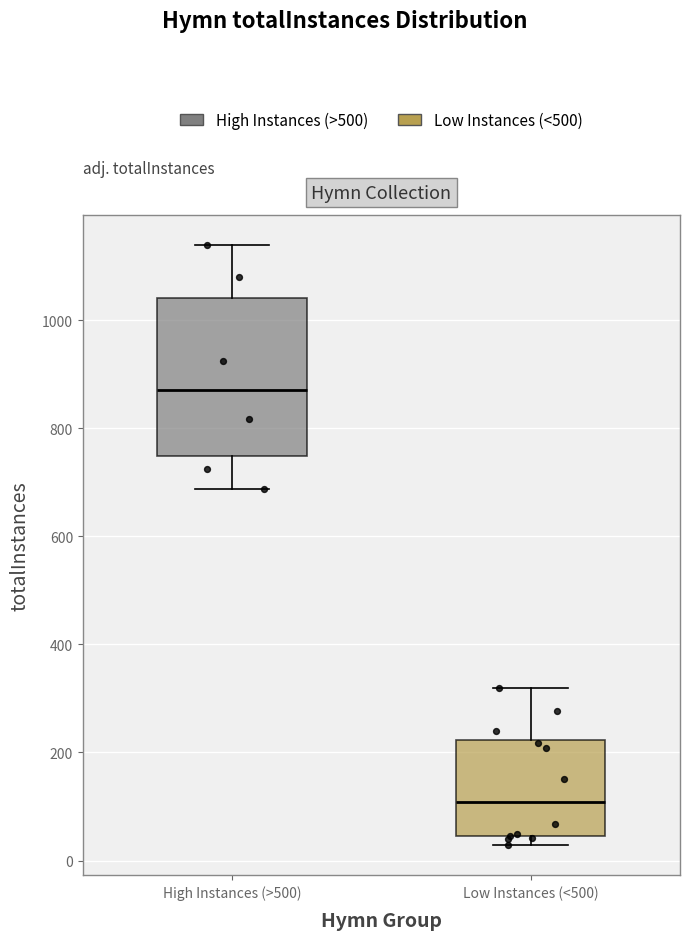

Where does the upper whisker of the box for High Instances (>500) end on the y-axis? The values are not printed on the chart, so give them approximately, as read against the axis.

1140